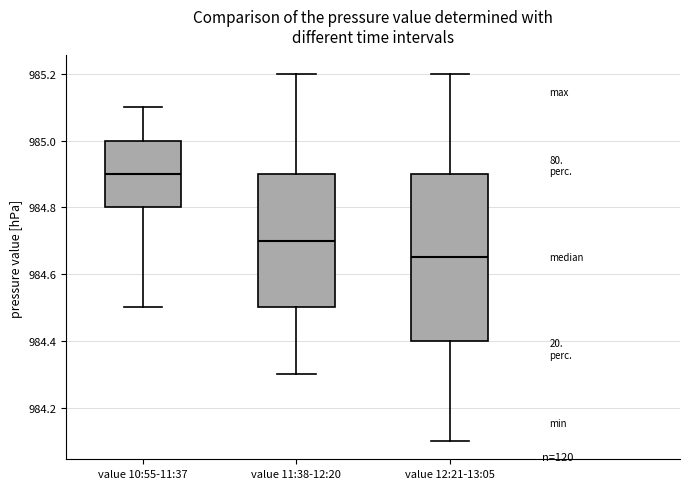

Reading left to right, read every box against the y-axis: the position of its median line, the range the box covers, and the ends of its whiskers. The values are not printed on the chart, so give them approximately, as read against the axis.

value 10:55-11:37: median 984.90, box 984.80 to 985.00, whiskers 984.50 to 985.10
value 11:38-12:20: median 984.70, box 984.50 to 984.90, whiskers 984.30 to 985.20
value 12:21-13:05: median 984.66, box 984.40 to 984.90, whiskers 984.10 to 985.20